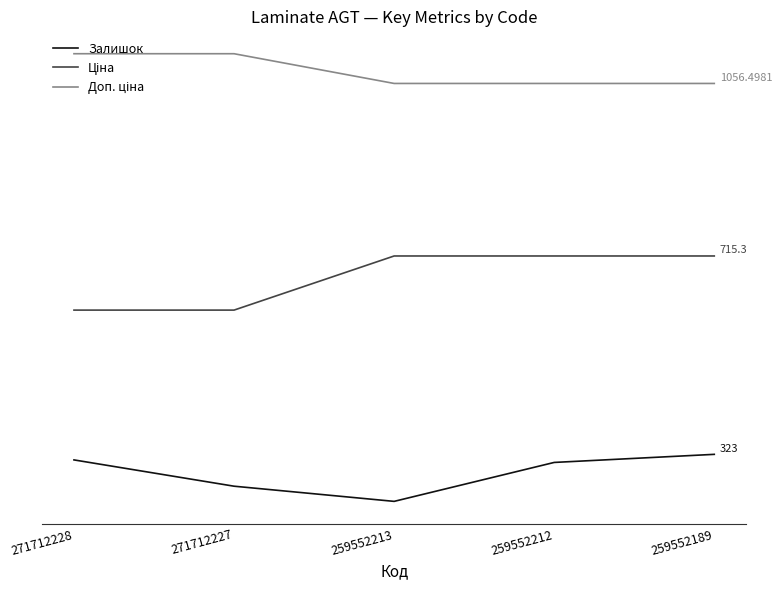

Reading left to right, what are all the values shown in this chart?

Залишок: 312.0	260.0	230.0	307.0	323.0
Ціна: 608.3	608.3	715.3	715.3	715.3
Доп. ціна: 1115.3	1115.3	1056.5	1056.5	1056.5